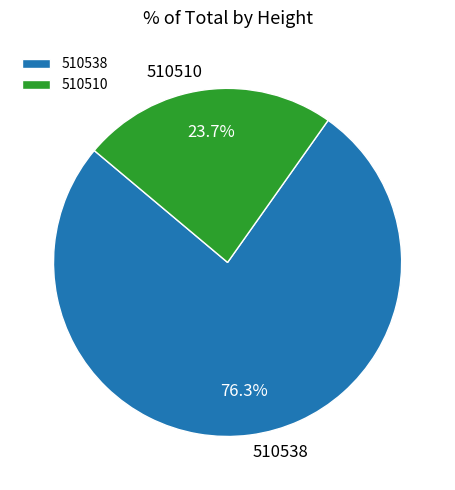

Between 510538 and 510510, which is larger?

510538